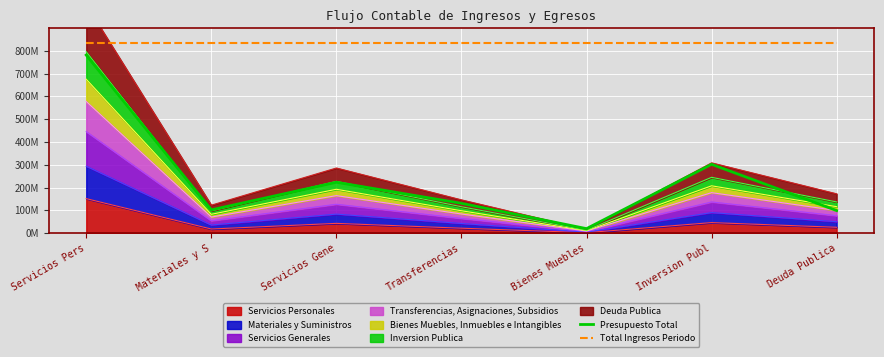

What is the average value of the Total Ingresos Periodo series?

834520480